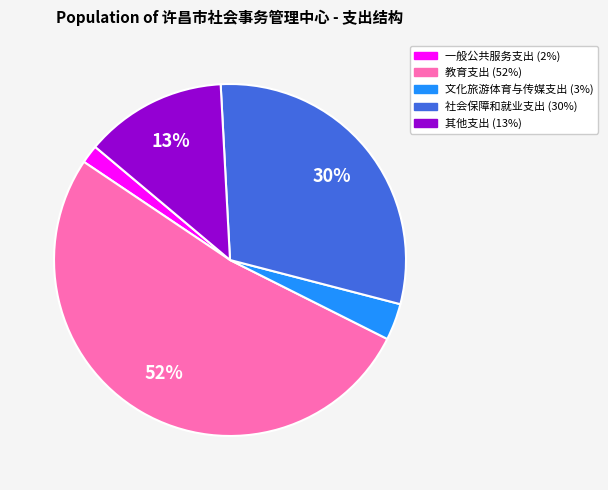

Is it true that 其他支出 is 26% of the pie?

False